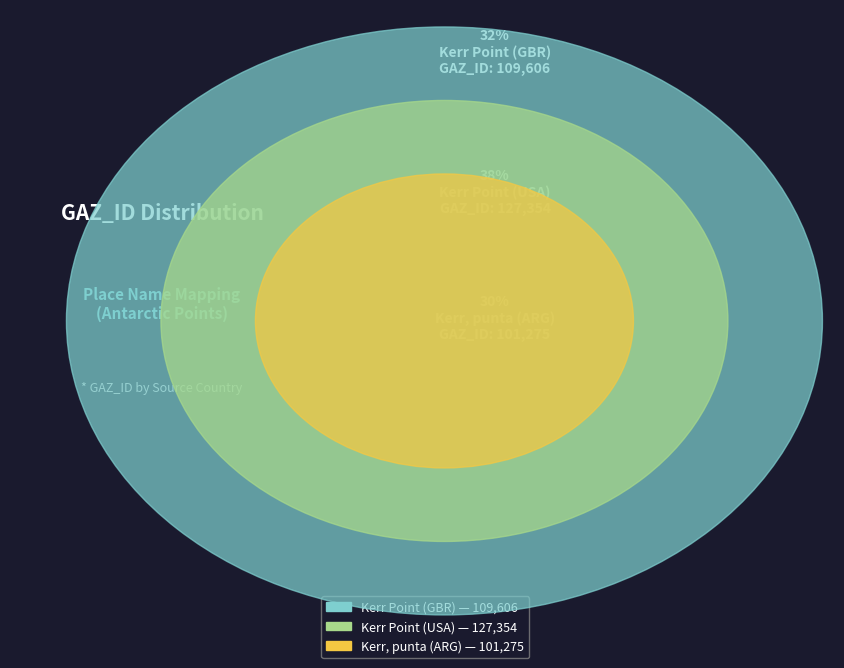

To the nearest percent, what portion does Kerr, punta (ARG) represent?

30%